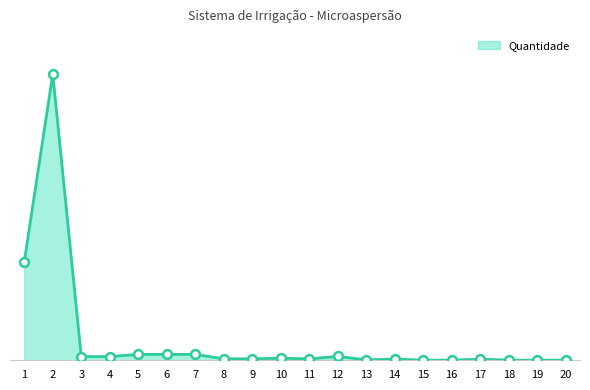

Approximately how many times larger is the value at 11 compared to 10?

0.6